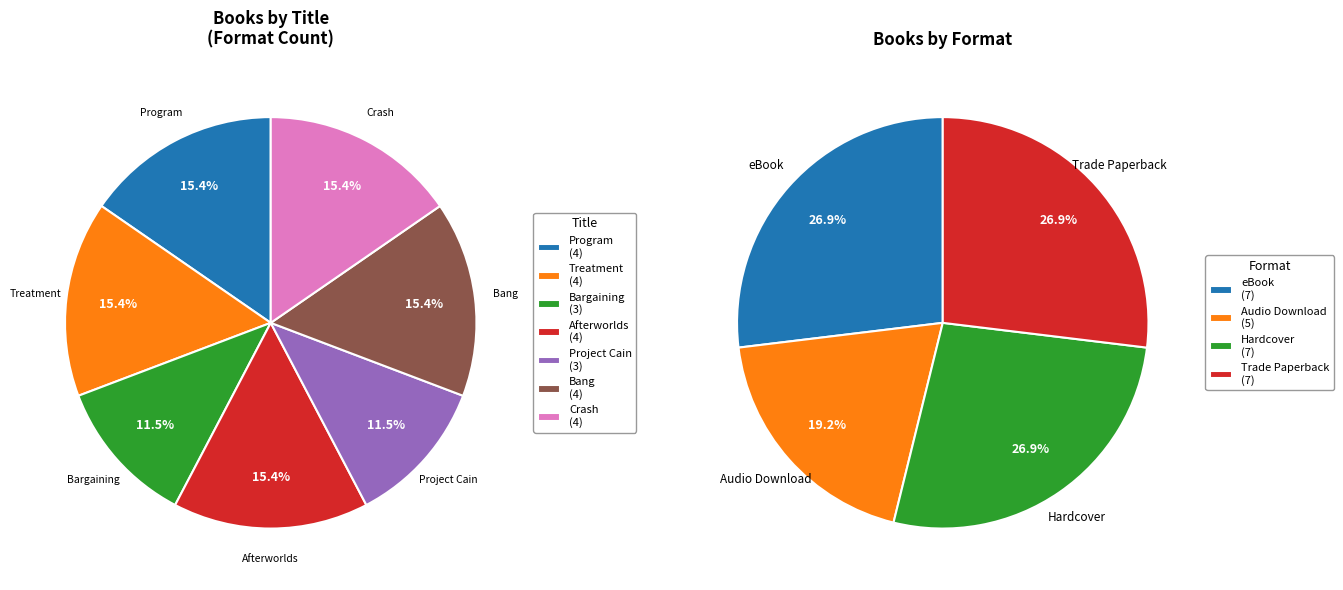

Count the number of slices in the pie.

7